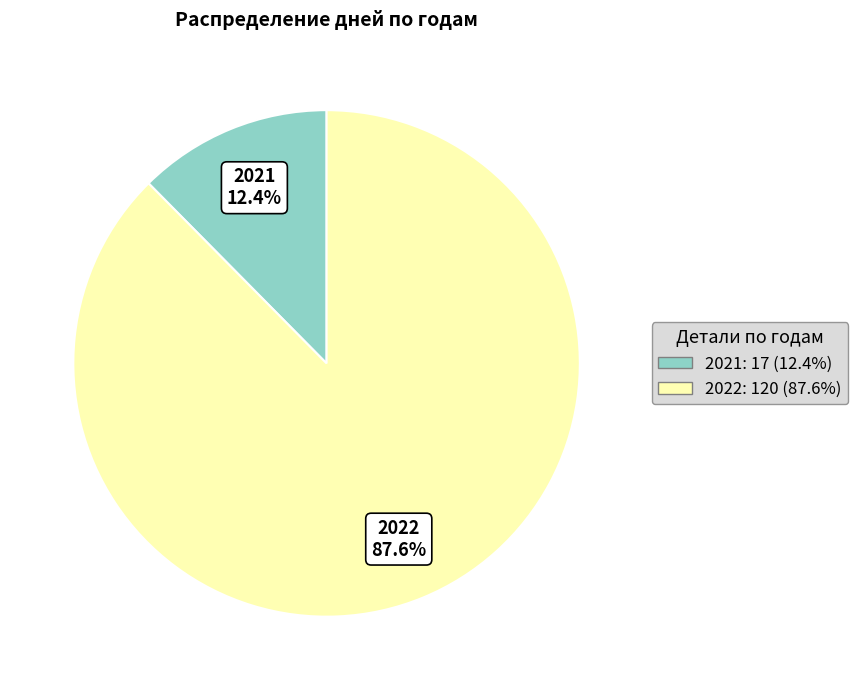

Count the number of slices in the pie.

2